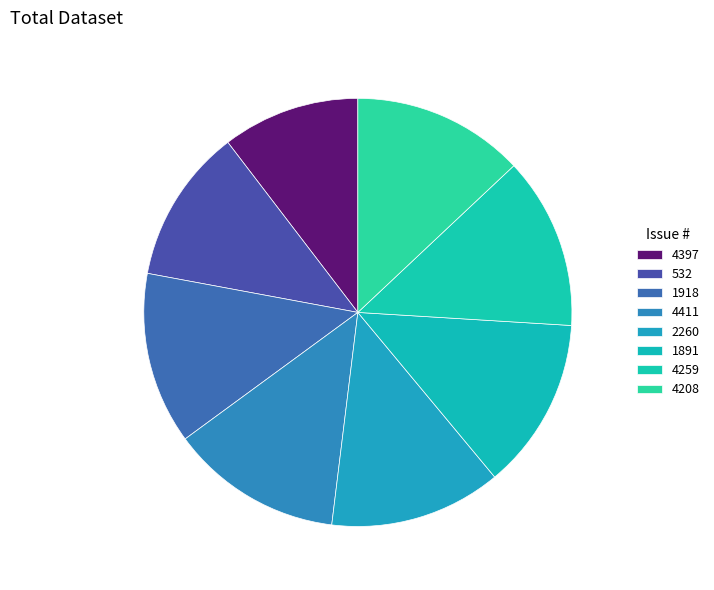

To the nearest percent, what is the combined percentage of 1918 and 2260?

26%